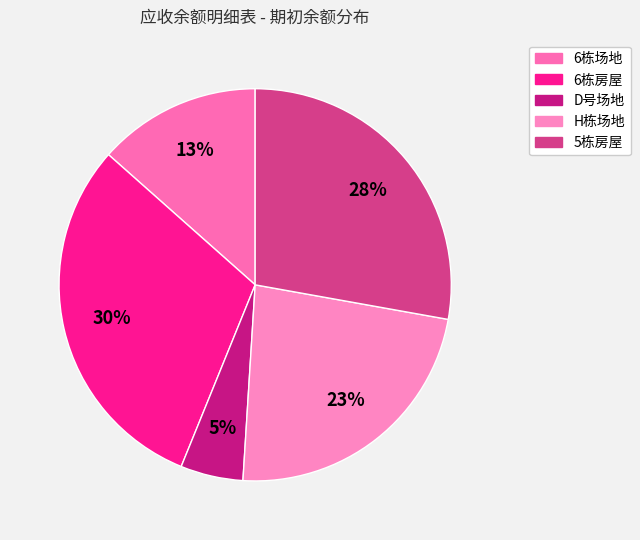

To the nearest percent, what percentage of the pie is 6栋房屋?

30%